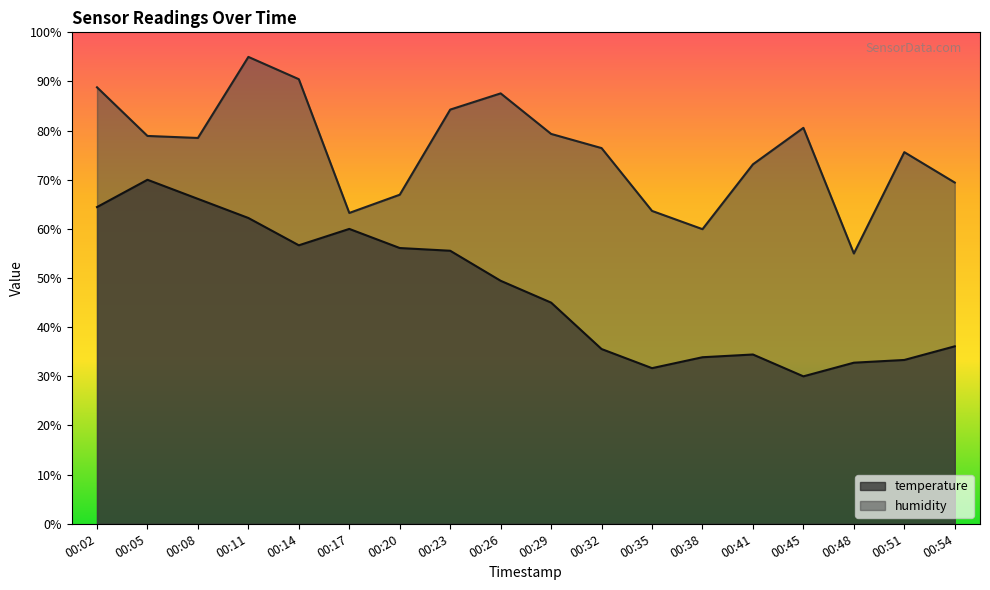

Rank the series by their maximum value, from highest to lowest.

humidity, temperature